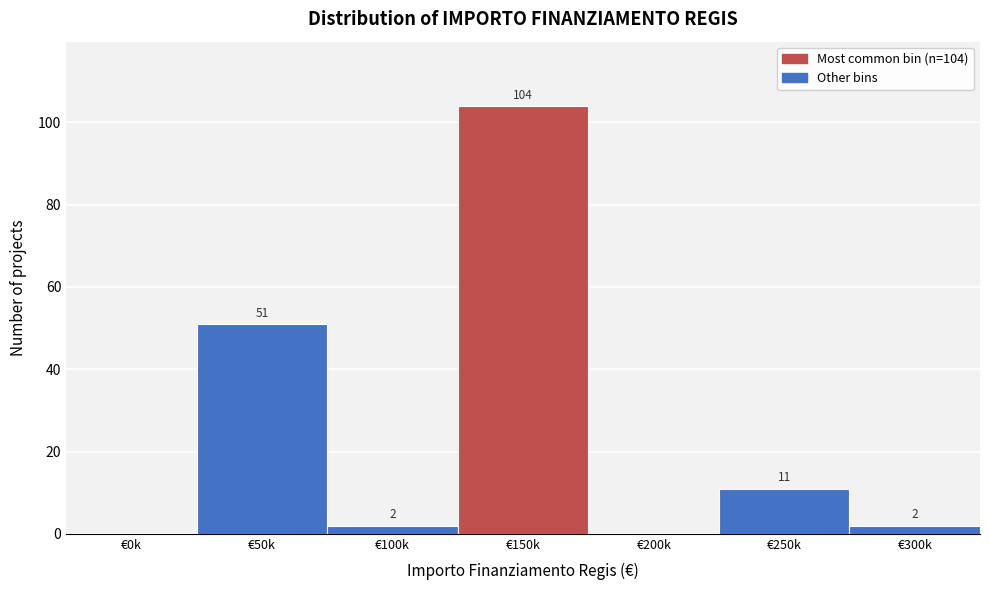

Reading right to left, transcribe all the data shown in this chart.

€300k=2	€250k=11	€200k=0	€150k=104	€100k=2	€50k=51	€0k=0